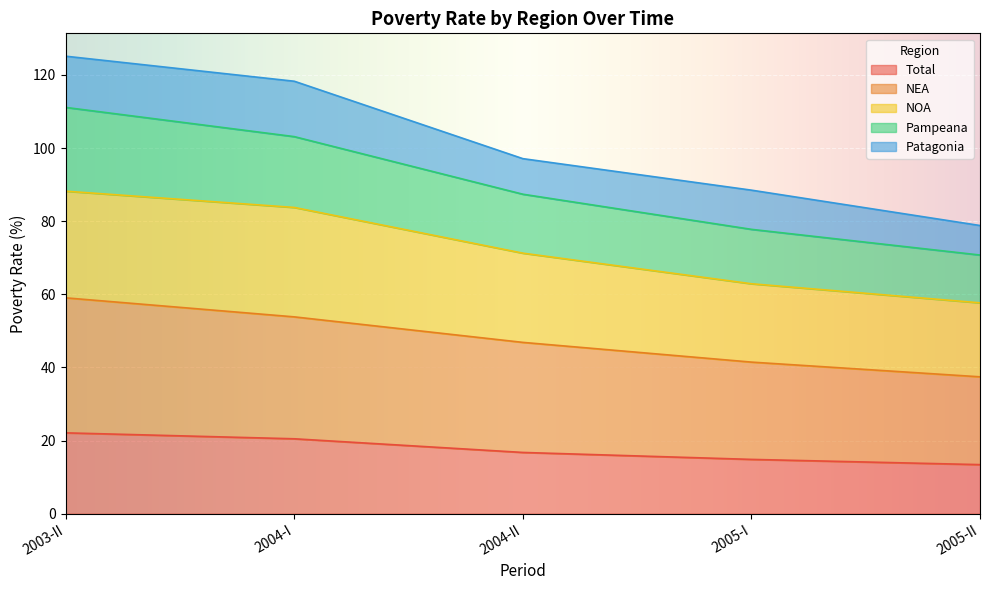

The value of Total at 2003-II is 22.1. True or false?

True